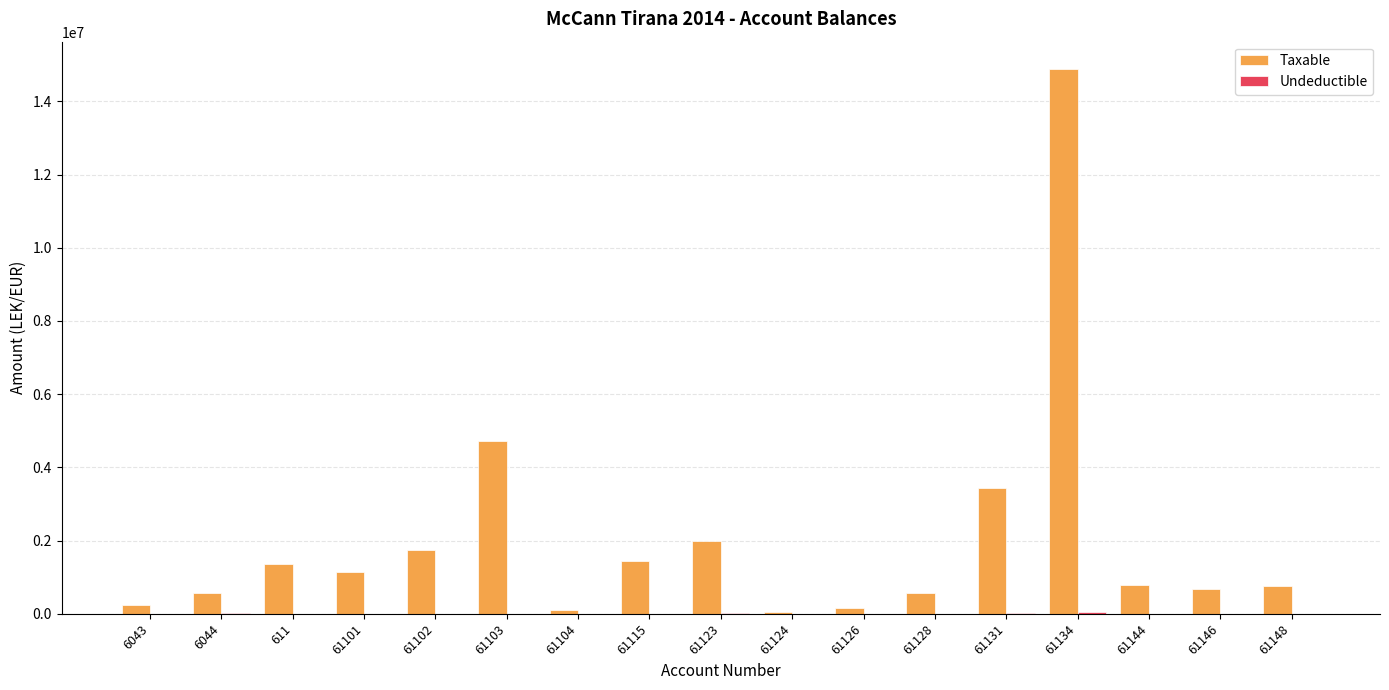

At which category is the sum across all series the highest?

61134